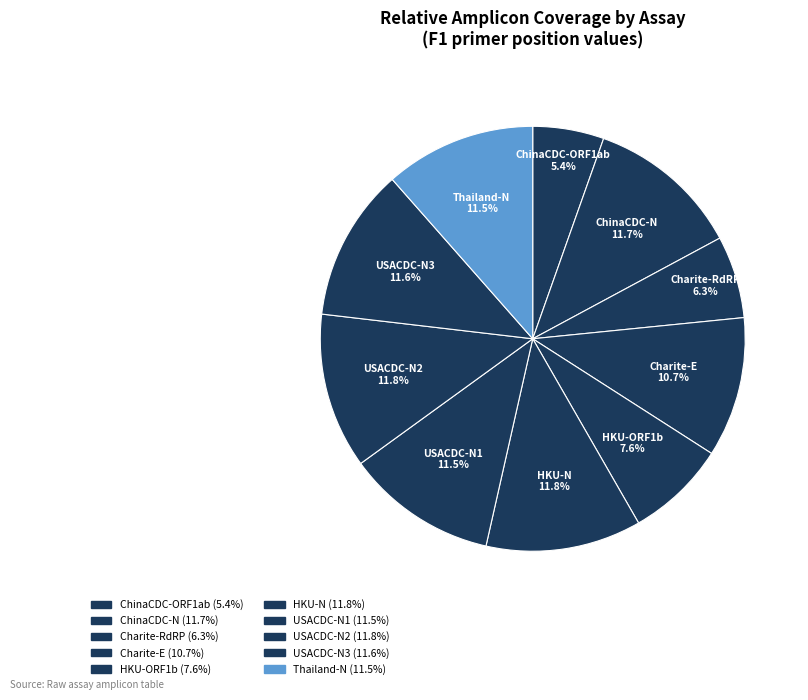

How many segments does this pie chart have?

10